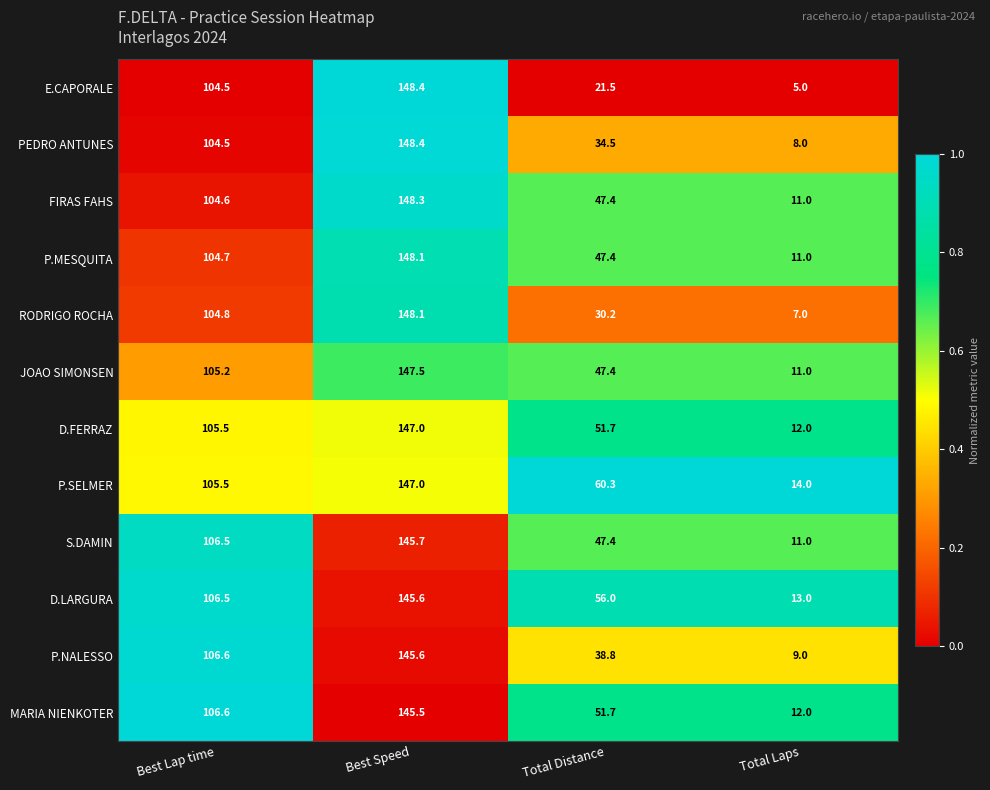

The PEDRO ANTUNES series shows 8.0 at Total Laps. True or false?

True